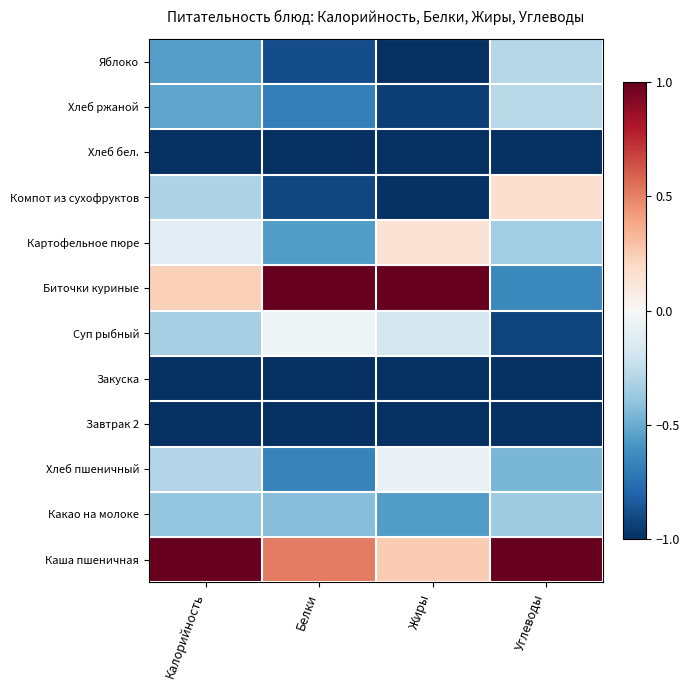

How many series are shown in this chart?

12